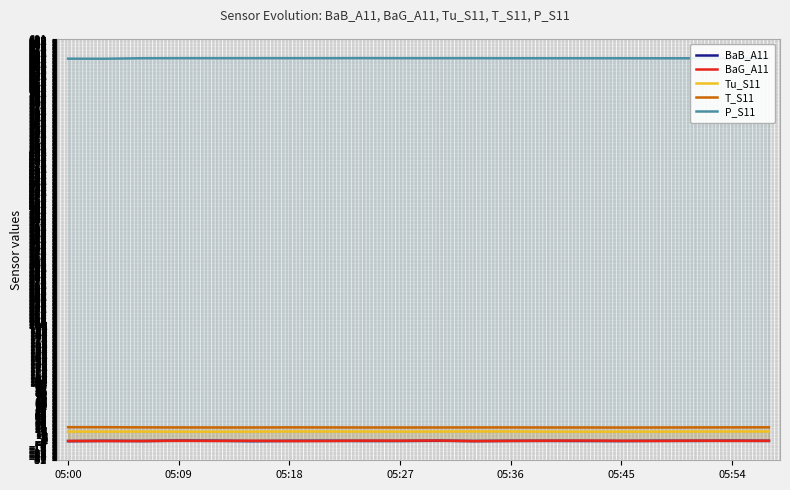

True or false: P_S11 has a value of 657.9 at 17.

True